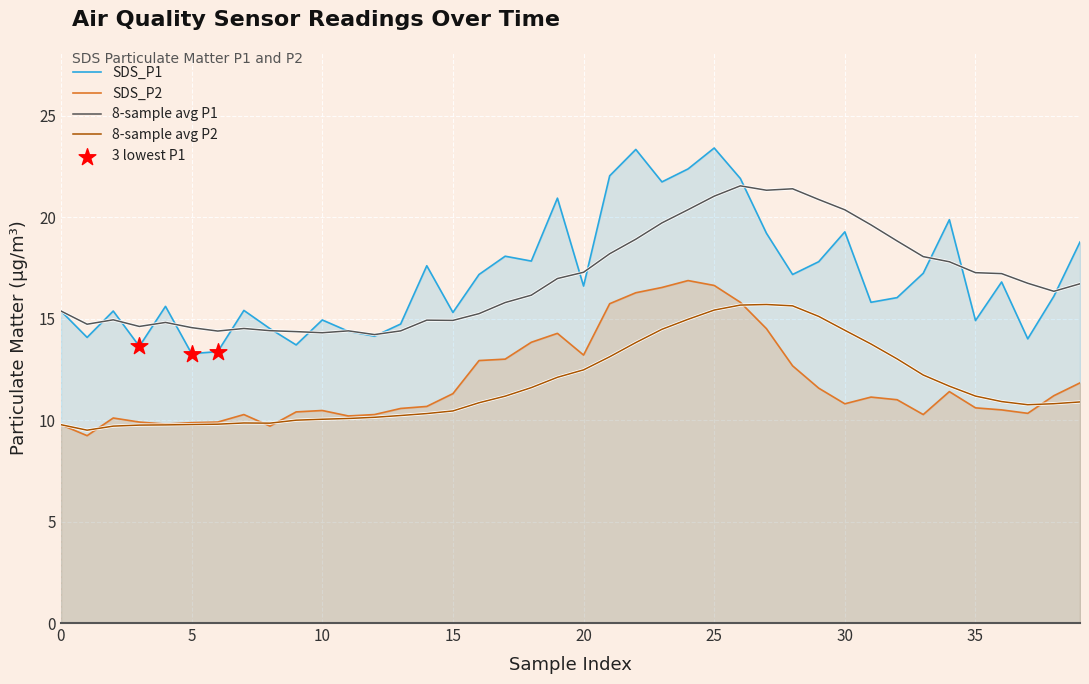

Which series has the widest spread of Y values?

SDS_P1